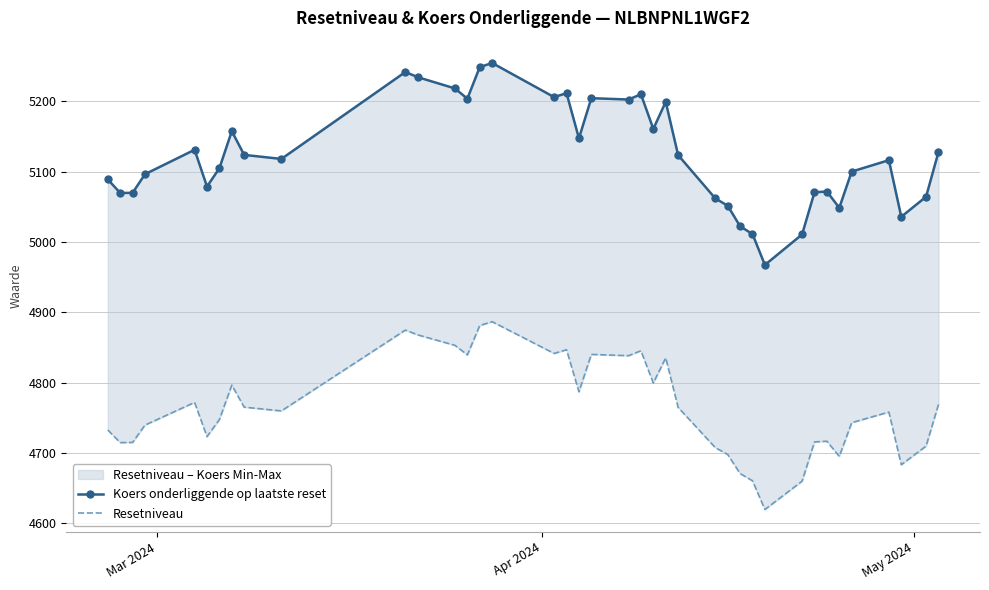

What is the lowest value of the Resetniveau series?

4619.5